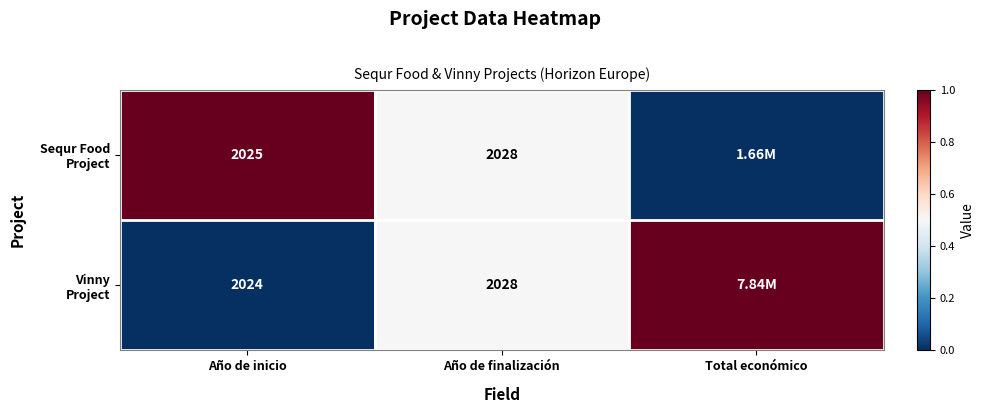

What is the total value across all series at Año de inicio?

4049